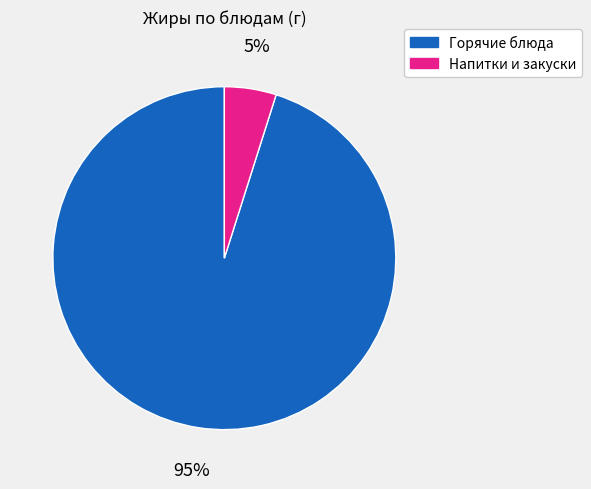

To the nearest percent, what is the average slice percentage?

50%